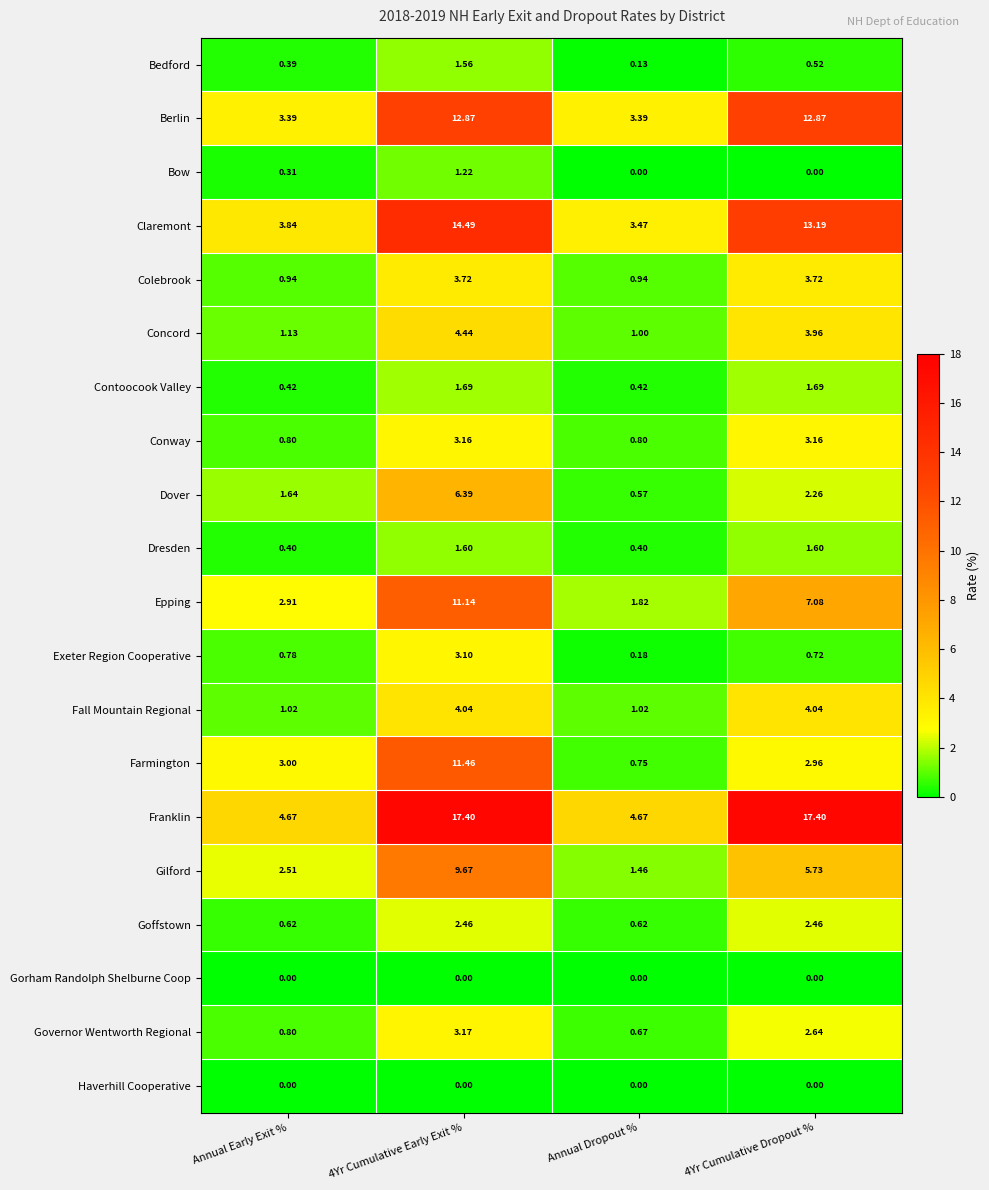

At how many categories does at least one series exceed 2?

4